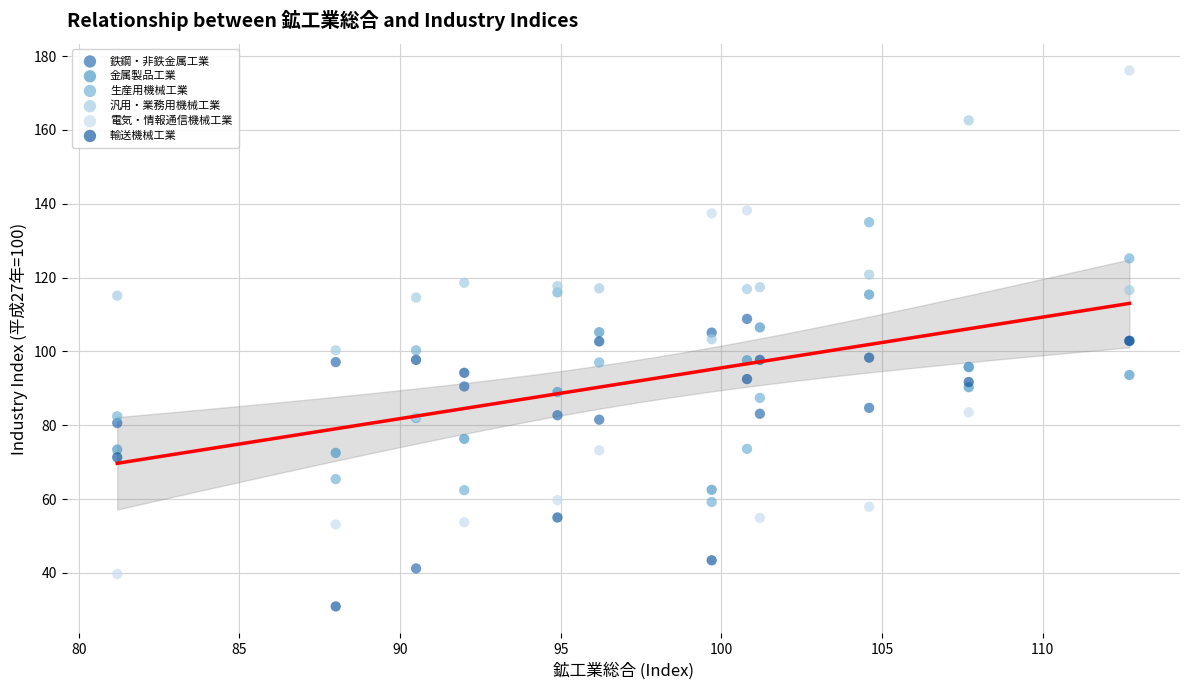

In the 汎用・業務用機械工業 series, what Y value is closest to 131?

120.8